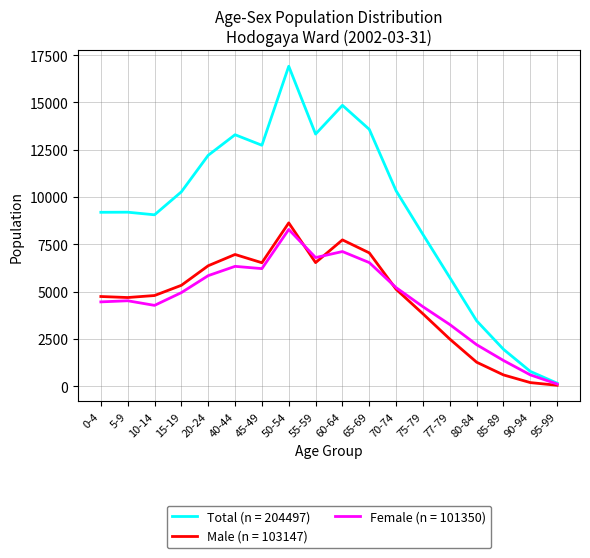

At which category is the sum across all series the highest?

50-54